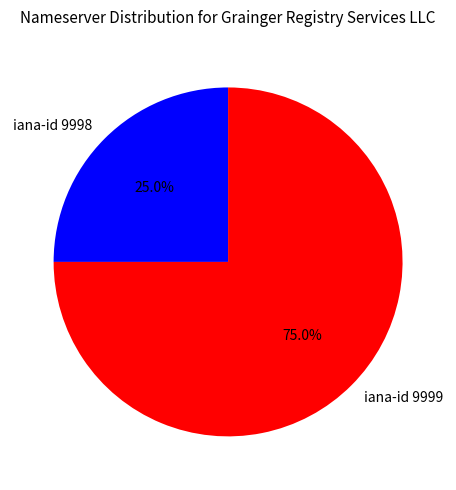

To the nearest percent, what is the difference between the iana-id 9999 and iana-id 9998 slice percentages?

50%